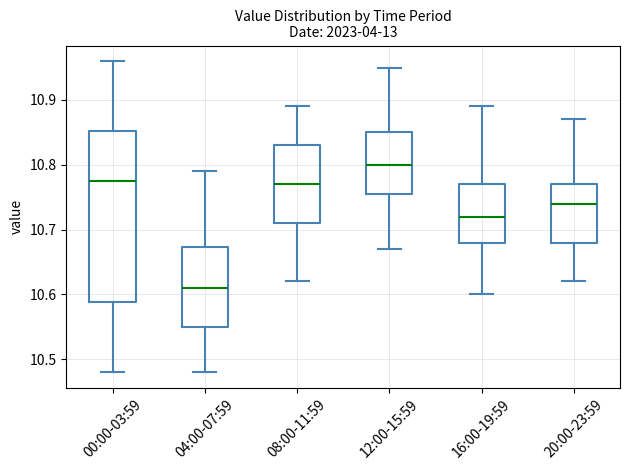

Which box has the lowest median line?

04:00-07:59